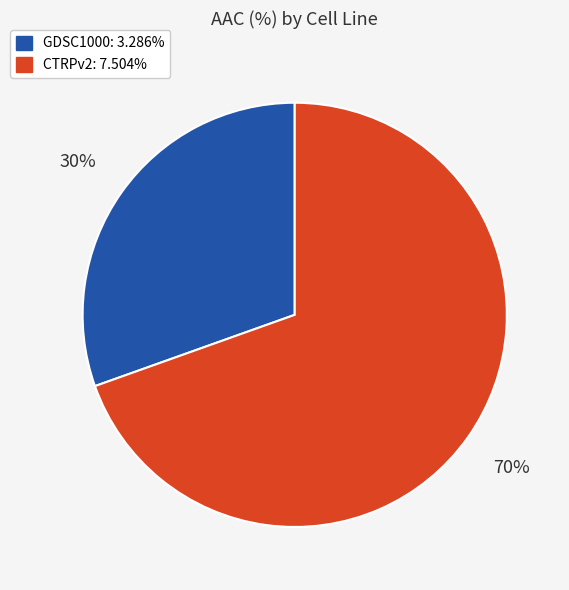

True or false: GDSC1000 accounts for 16% of the total.

False